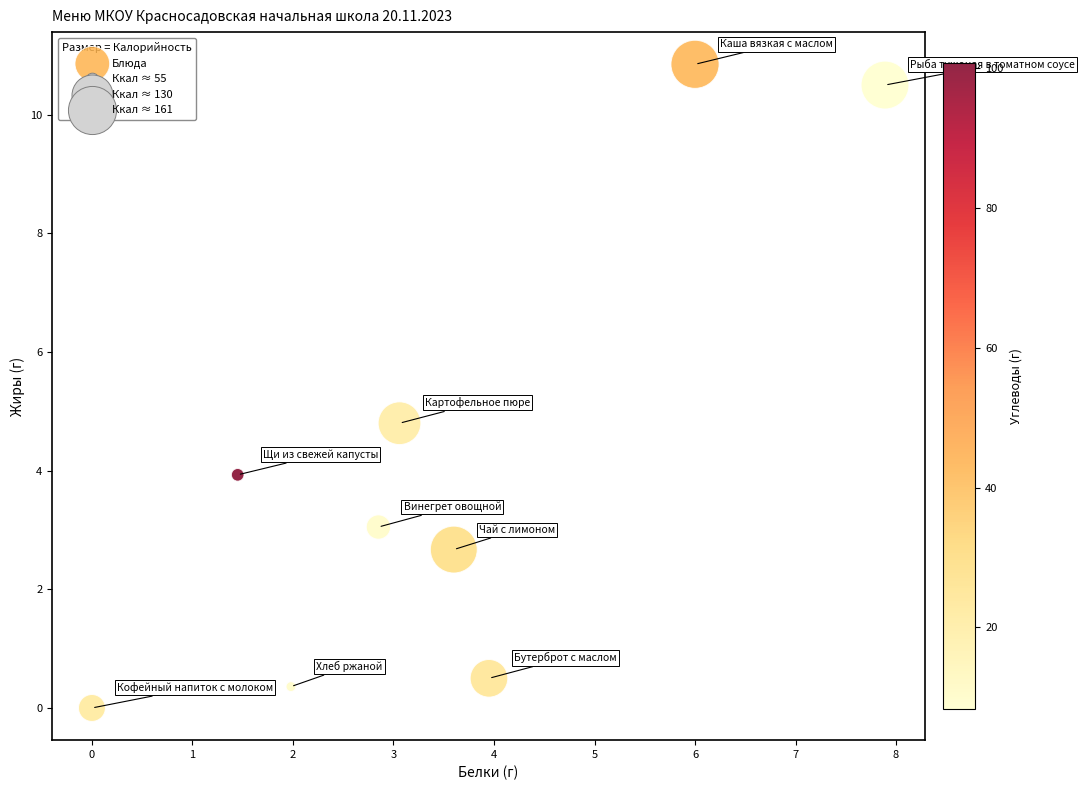

What Y value in the scatter plot is closest to 5?

4.8